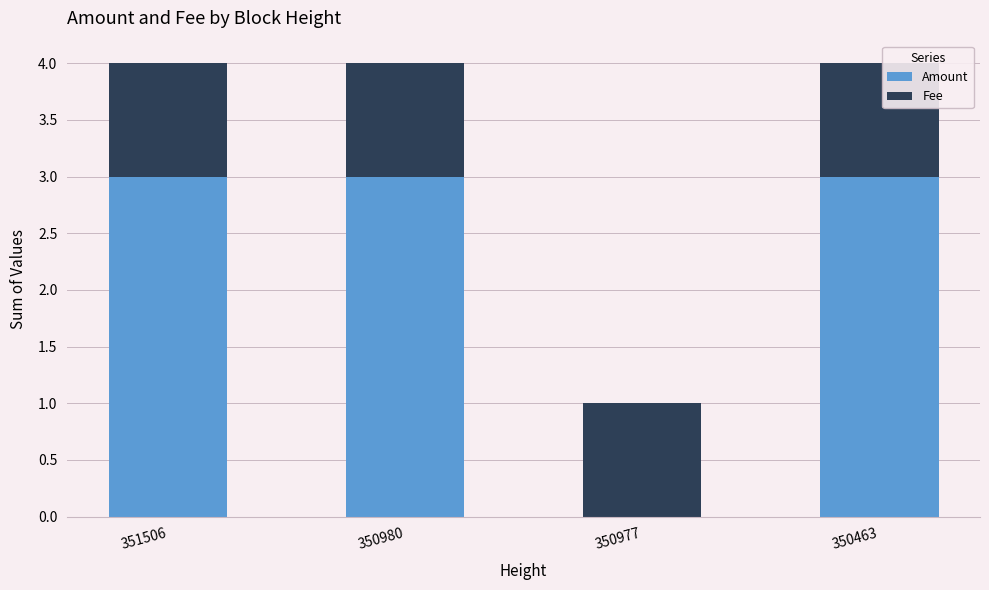

What is the average value of the Amount series?

2